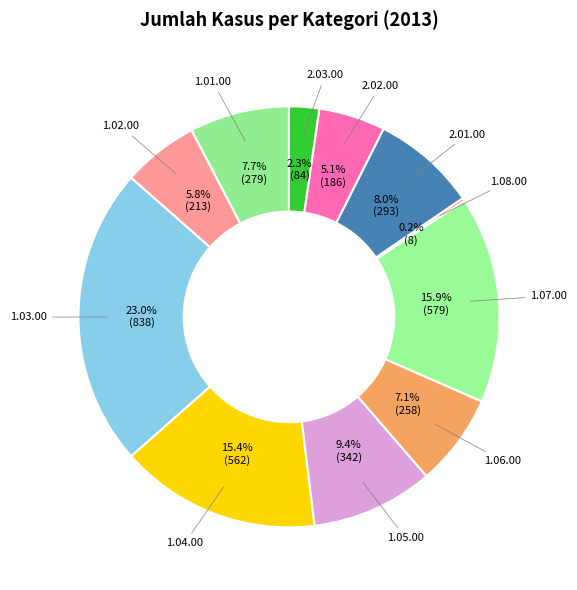

Do 1.03.00 and 1.01.00 together represent more than half of the pie?

No